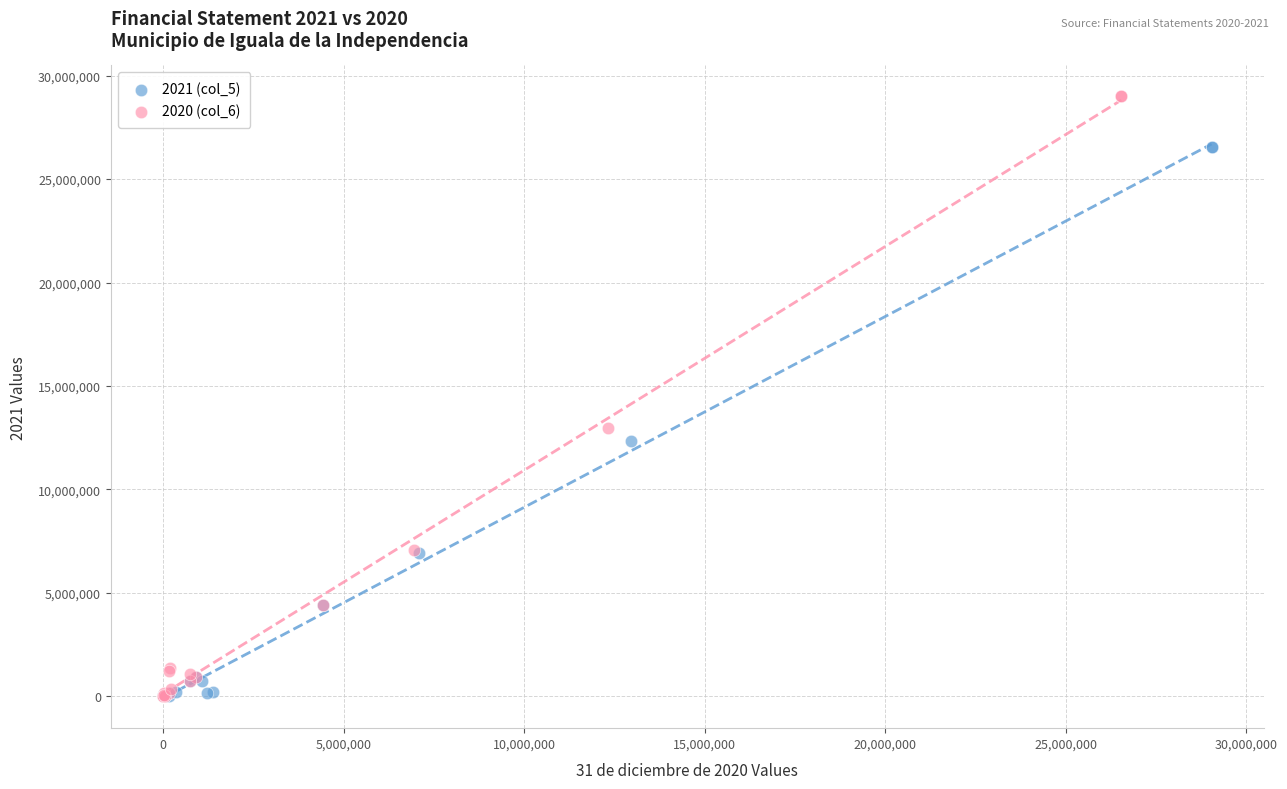

Which series has the widest spread of Y values?

2020 (col_6)